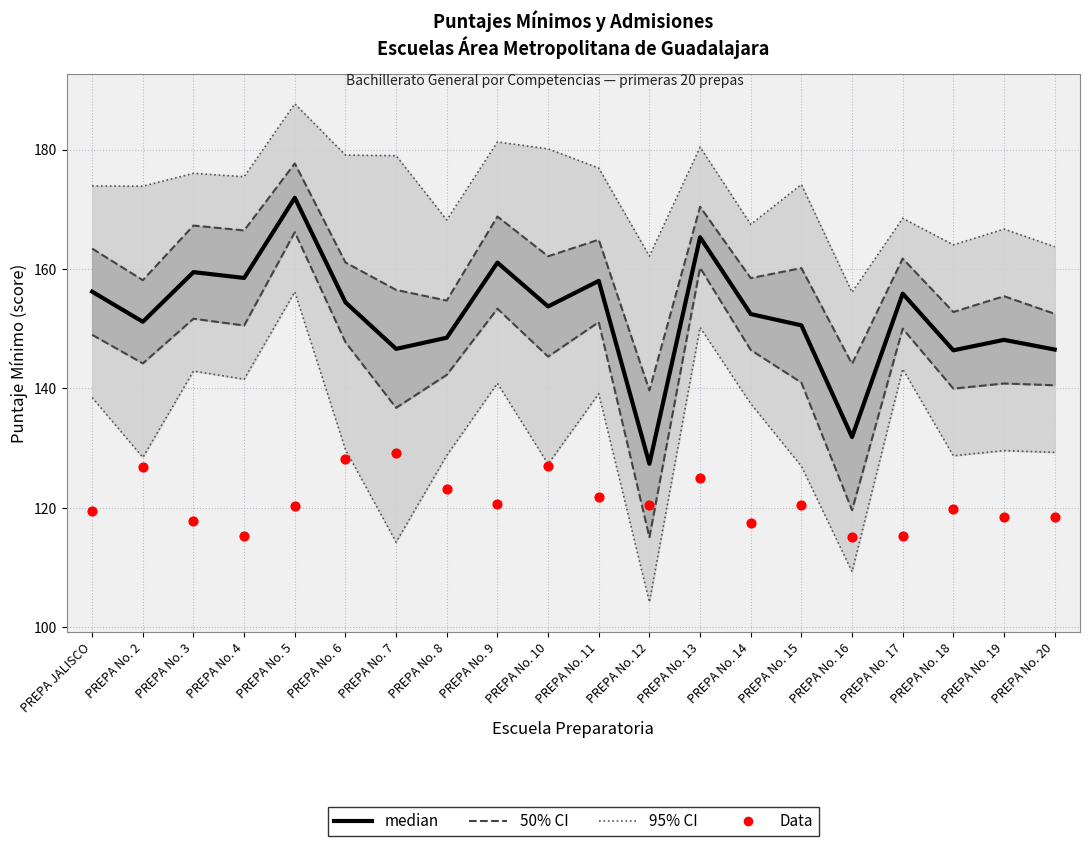

At how many categories does at least one series exceed 157?

6